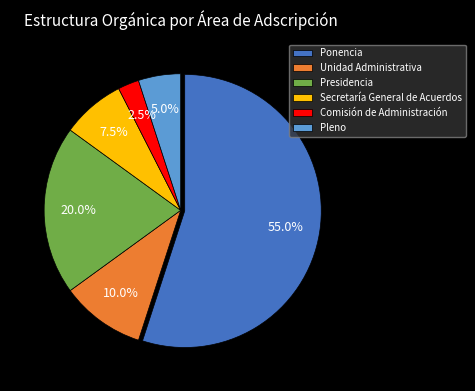

Which slice is the smallest?

Comisión de Administración